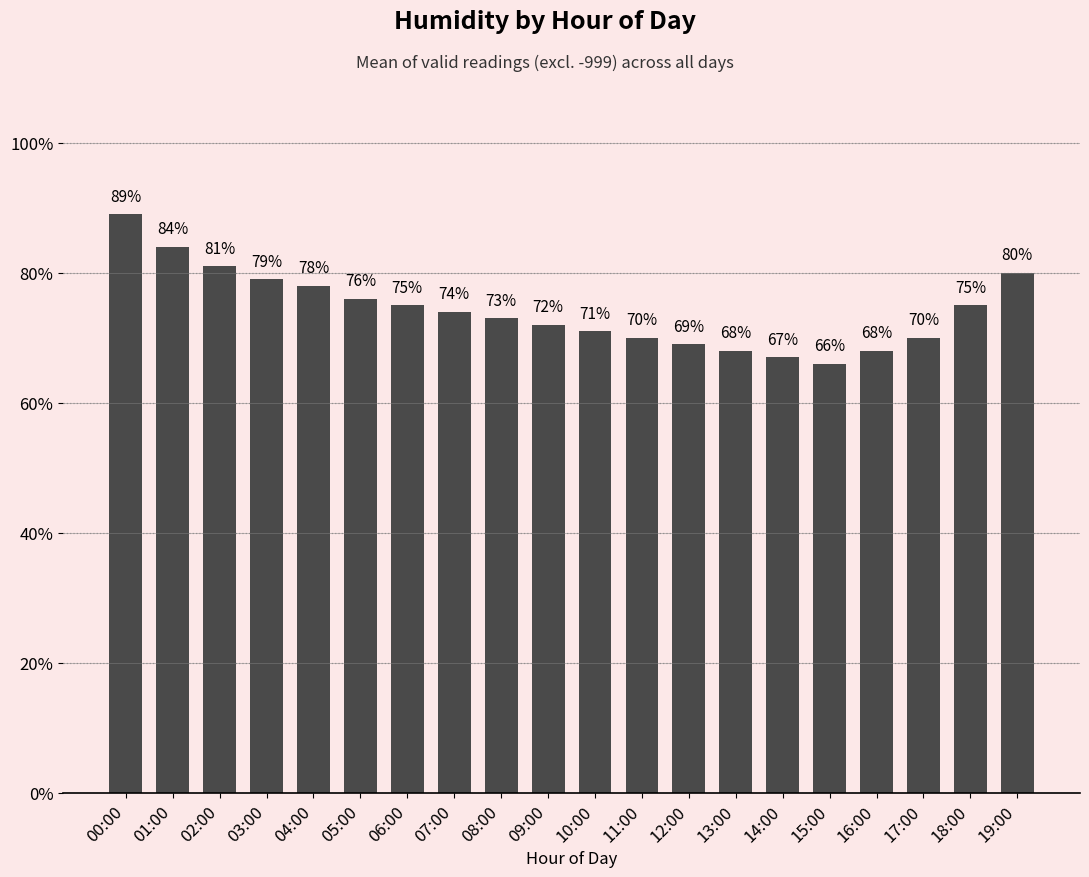

Are the bars horizontal?

No